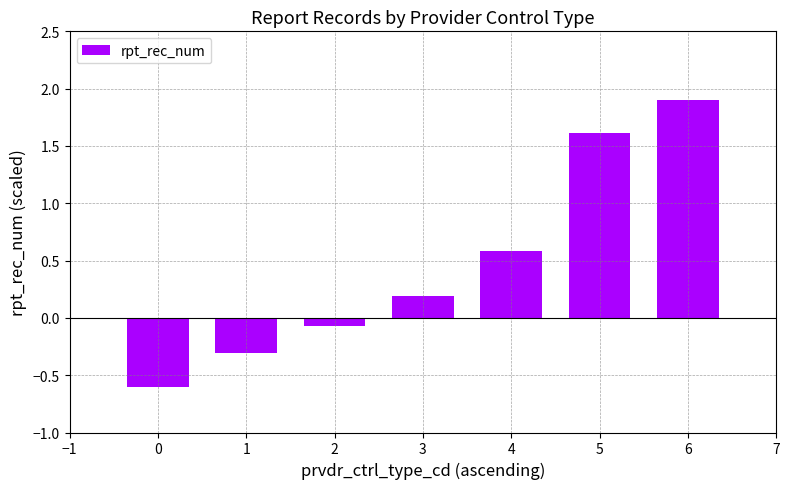

How many values are below 0?

3